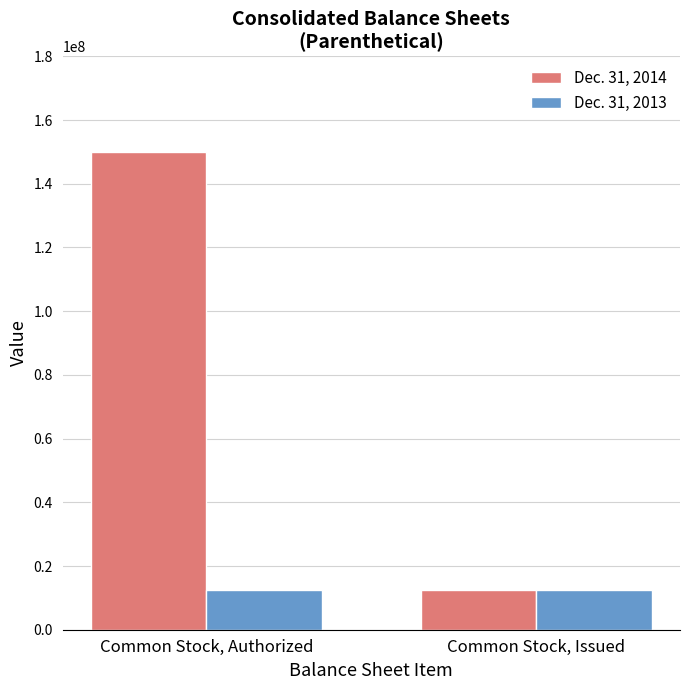

What is the label of the 1st bar from the right?

Common Stock, Issued